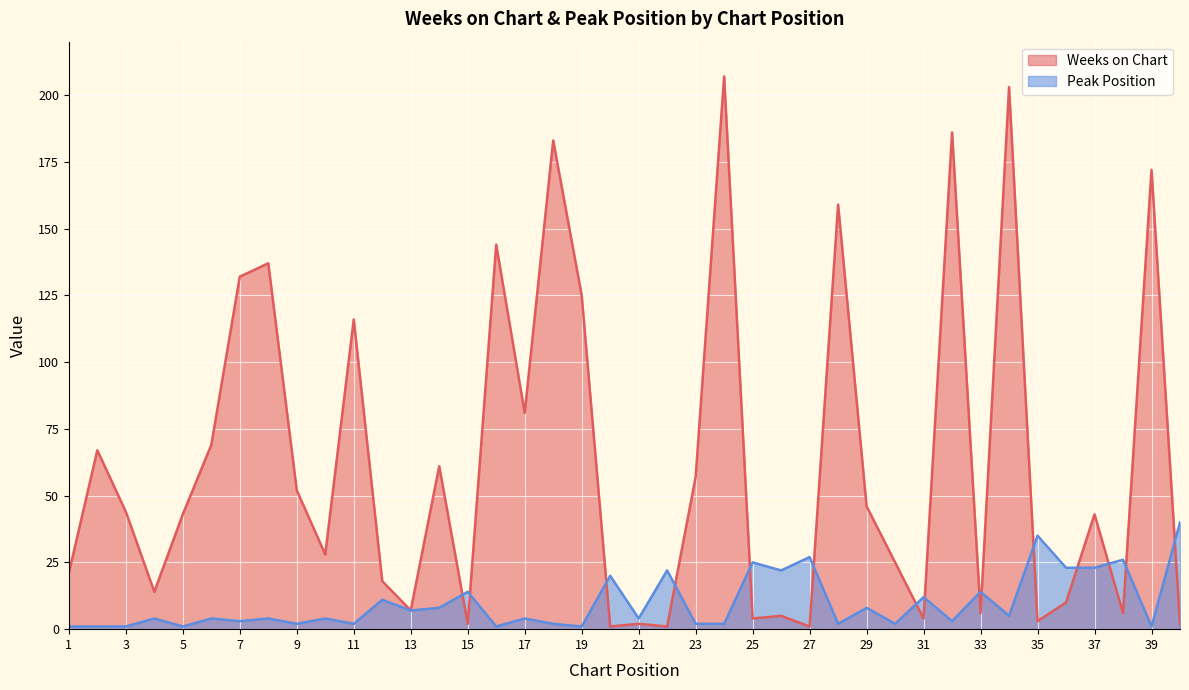

Reading right to left, list all the values displayed in this chart.

Weeks on Chart: 2	172	6	43	10	3	203	6	186	4	25	46	159	1	5	4	207	57	1	2	1	125	183	81	144	2	61	7	18	116	28	52	137	132	69	43	14	44	67	21
Peak Position: 40	1	26	23	23	35	5	14	3	12	2	8	2	27	22	25	2	2	22	4	20	1	2	4	1	14	8	7	11	2	4	2	4	3	4	1	4	1	1	1